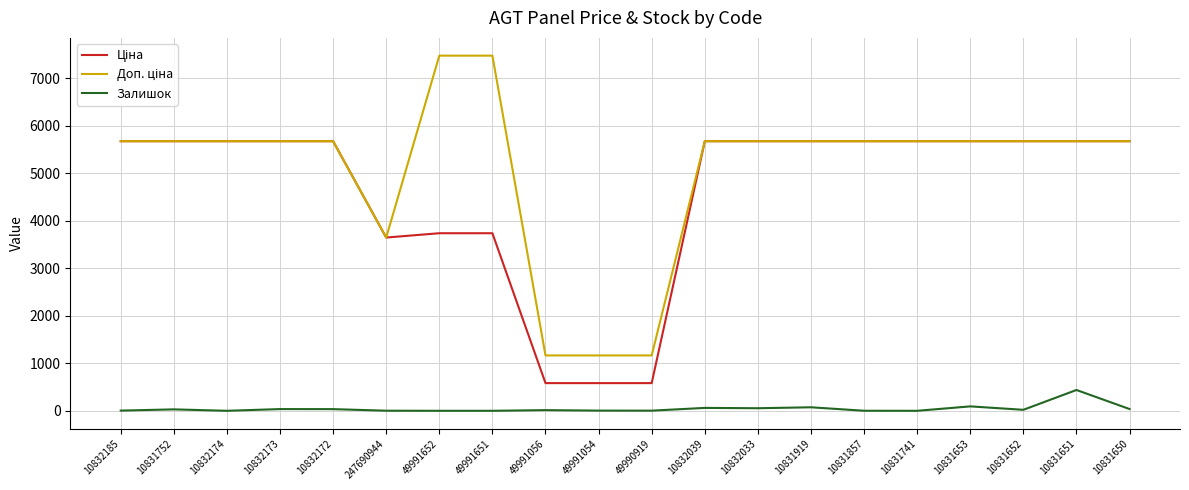

What is the greatest value displayed?

7474.5